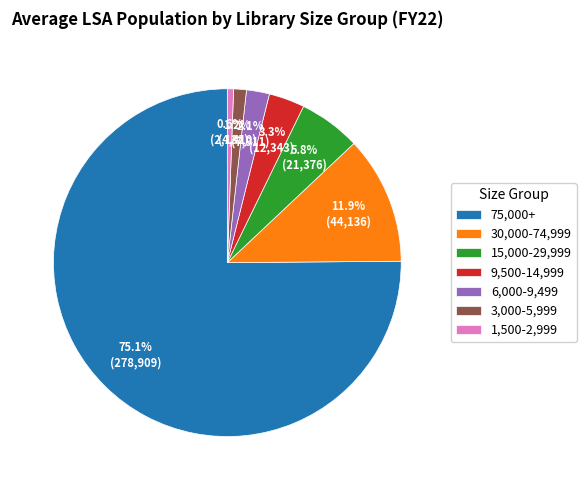

To the nearest percent, what portion does 75,000+ represent?

75%